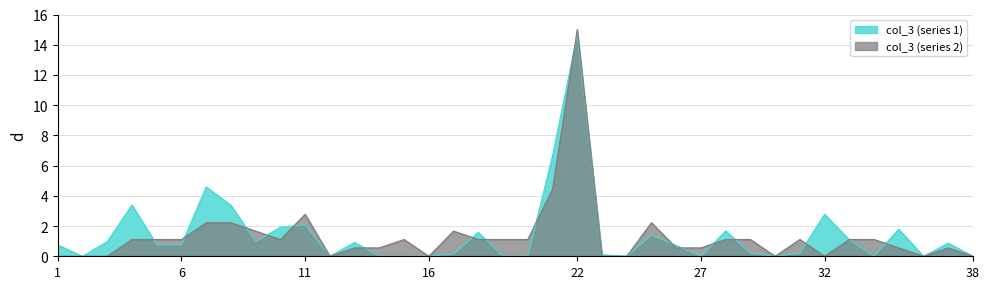

Which category has the highest value across all series?

22